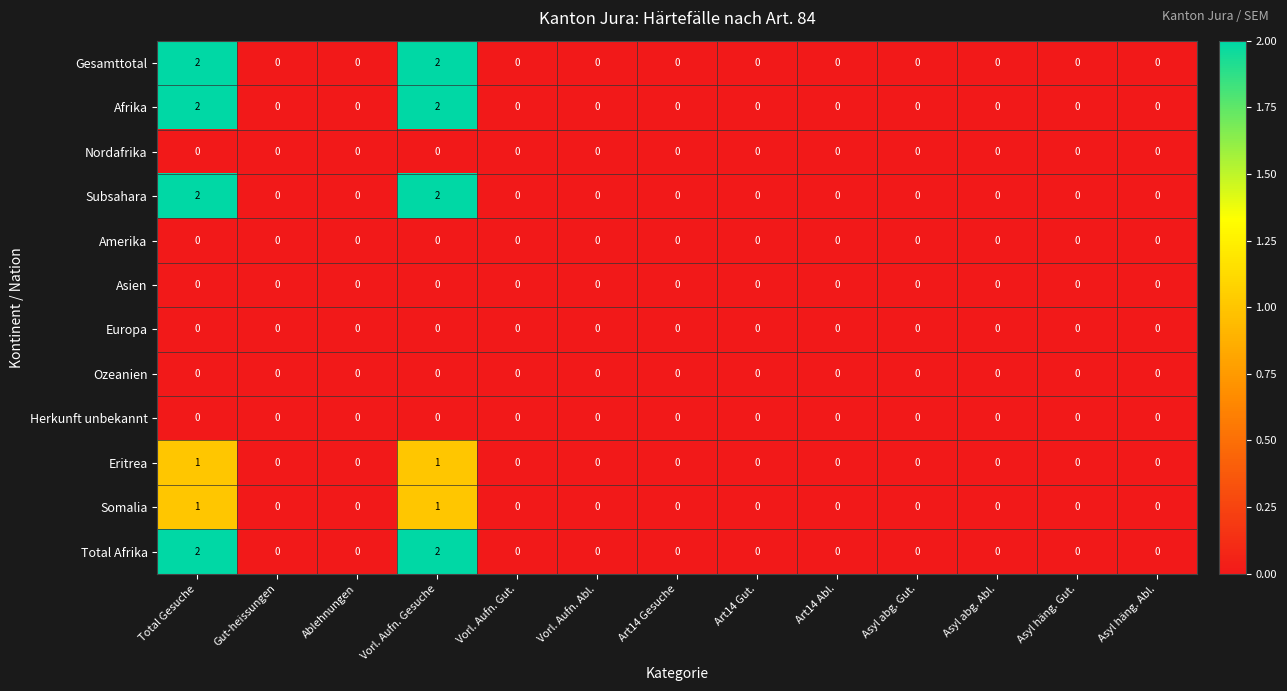

Is the value of Somalia at Total Gesuche greater than the value of Ozeanien at Asyl abg. Gut.?

Yes